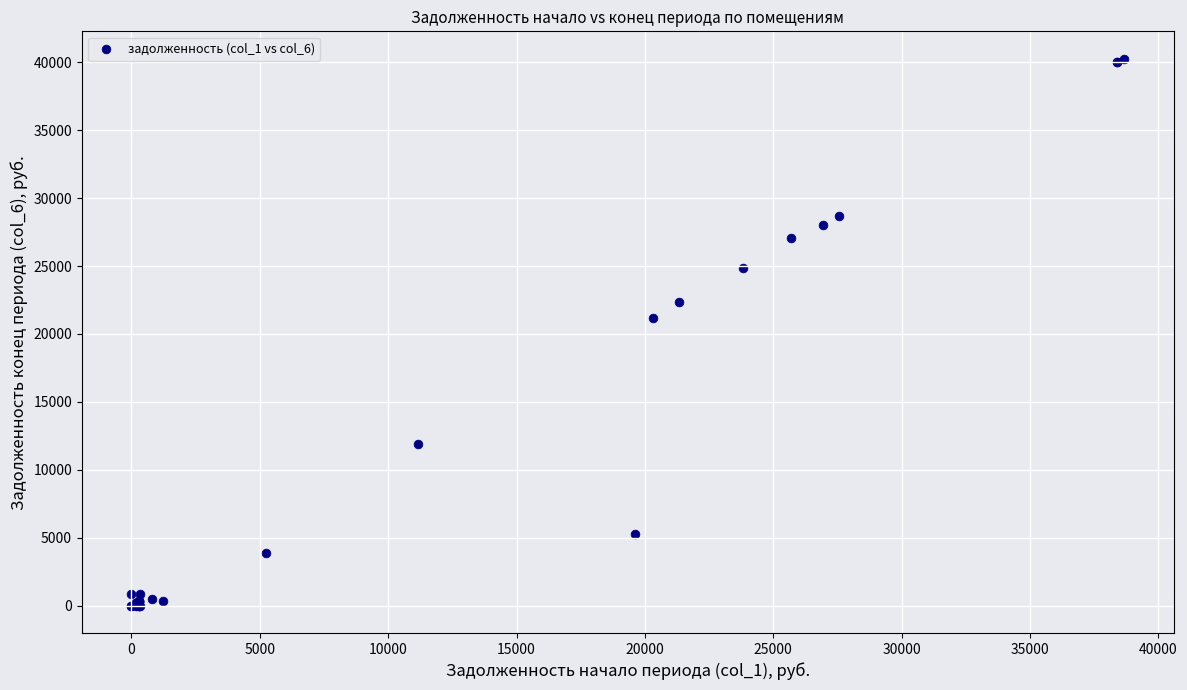

What Y value in the scatter plot is closest to 20133?

21143.4